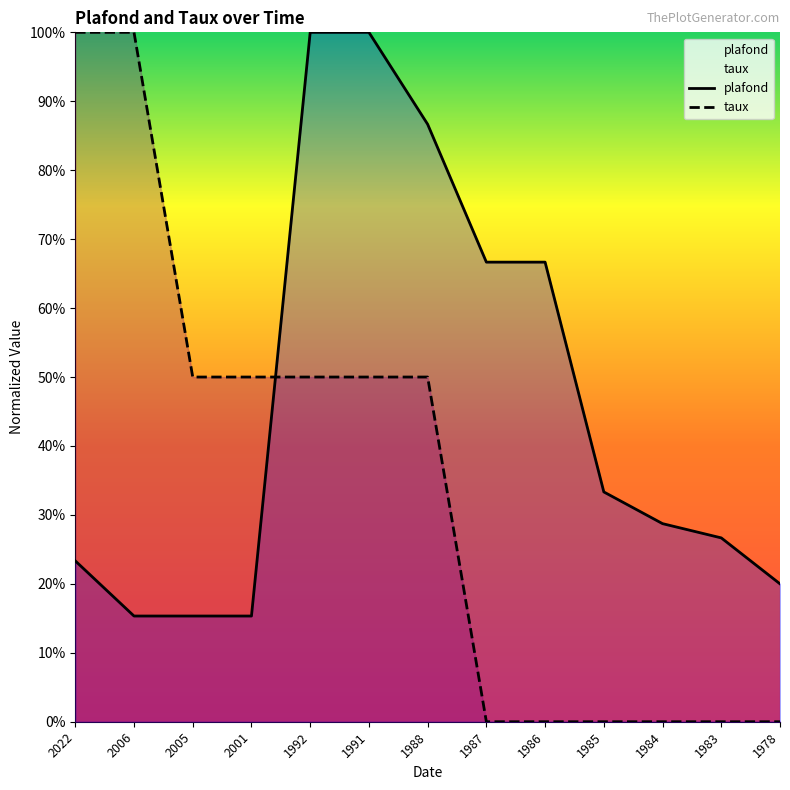

True or false: taux has more than 0 points higher than both neighbors.

False